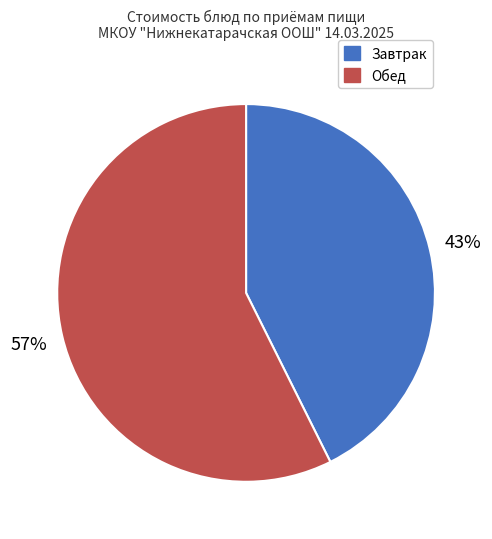

True or false: Завтрак accounts for 31% of the total.

False